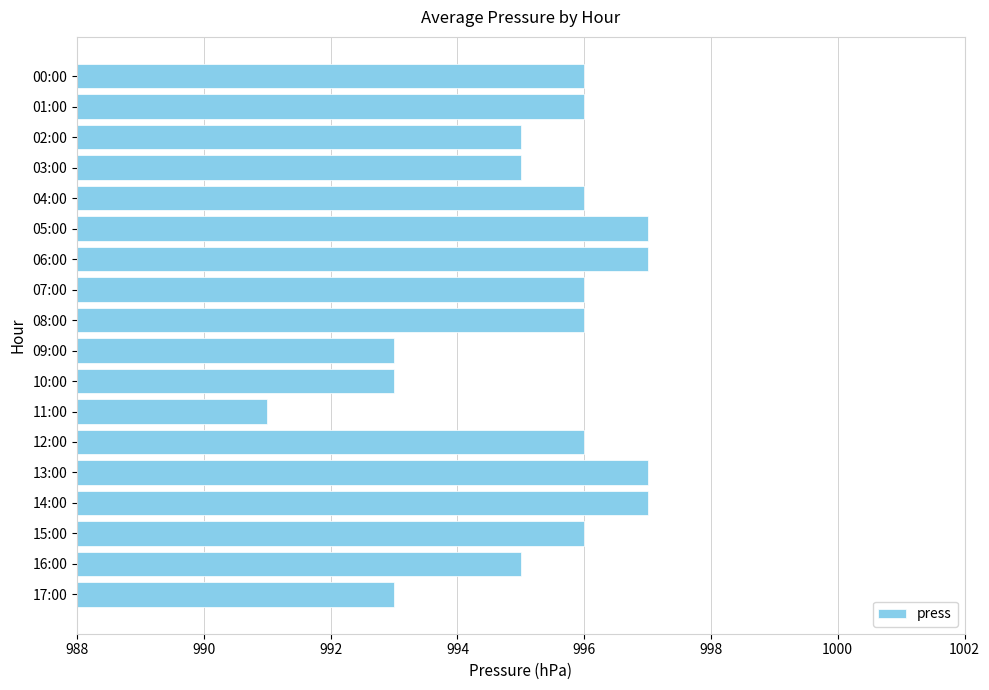

Read the value at 10:00.

993